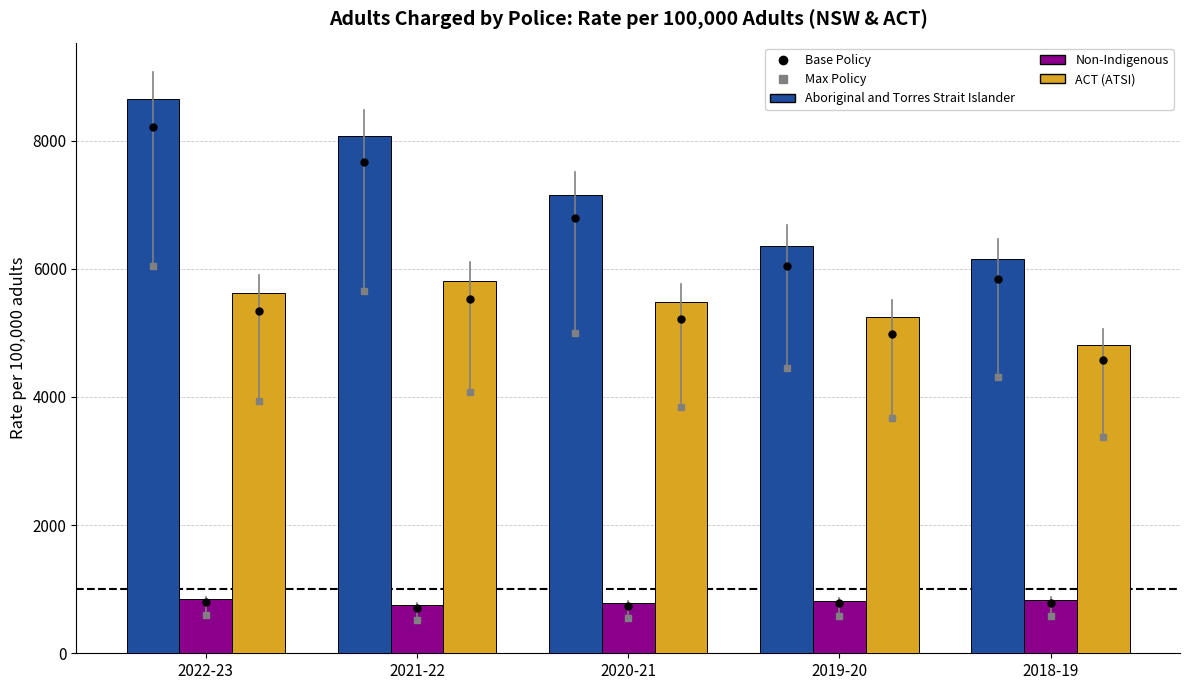

What is the value of the Non-Indigenous bar at the 1st from the left?

843.7